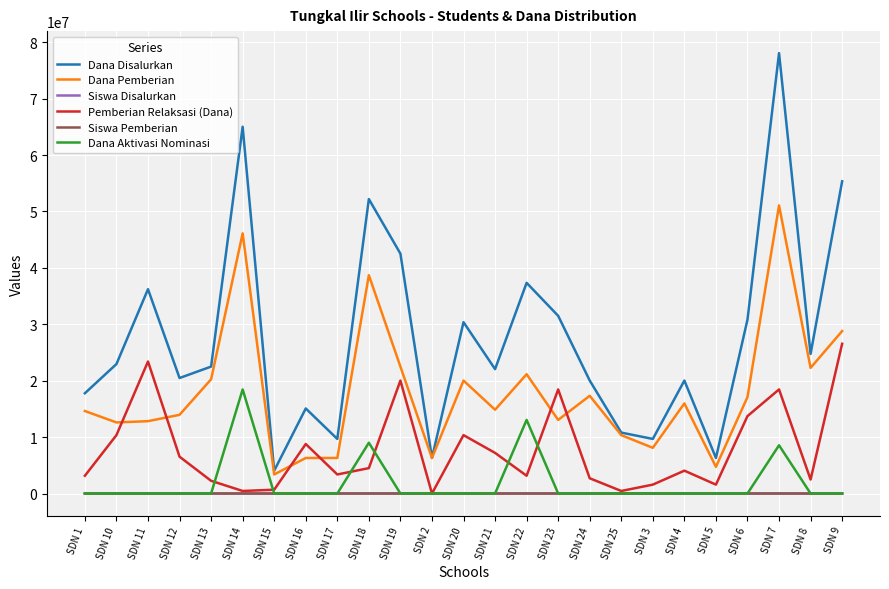

What position from the left is SDN 5?

21